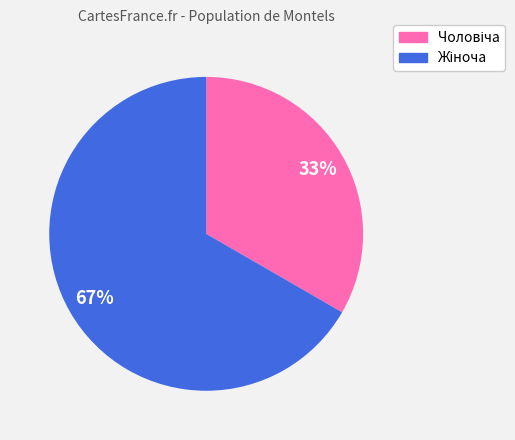

To the nearest percent, what is the average slice percentage?

50%